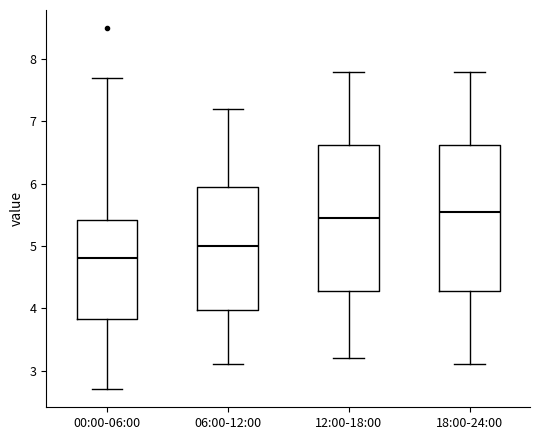

Reading left to right, read every box against the y-axis: the position of its median line, the range the box covers, and the ends of its whiskers. The values are not printed on the chart, so give them approximately, as read against the axis.

00:00-06:00: median 4.8, box 3.8 to 5.4, whiskers 2.7 to 7.7
06:00-12:00: median 5.0, box 4.0 to 6.0, whiskers 3.1 to 7.2
12:00-18:00: median 5.5, box 4.3 to 6.6, whiskers 3.2 to 7.8
18:00-24:00: median 5.6, box 4.3 to 6.6, whiskers 3.1 to 7.8